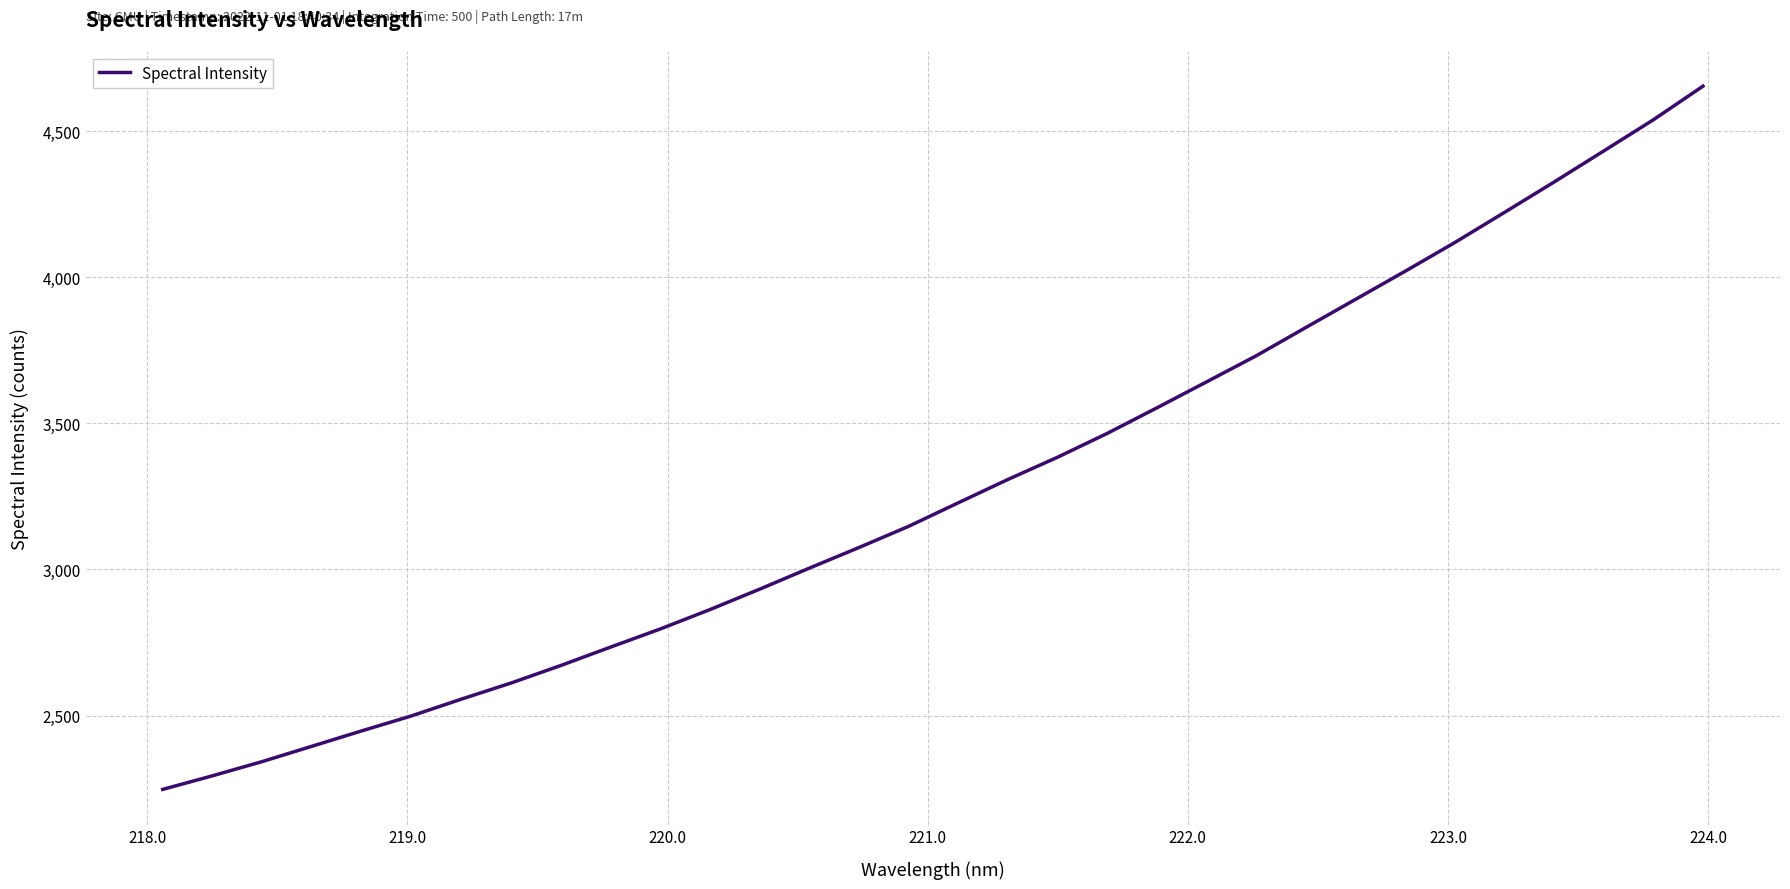

How many values are below 3227?

16